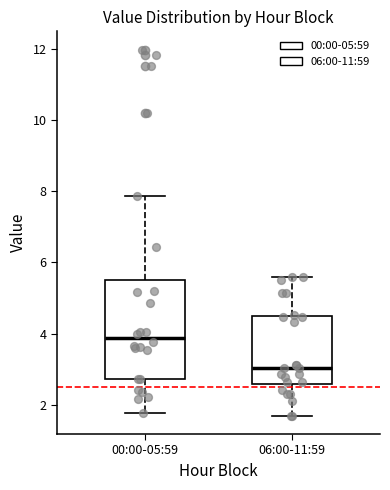

Where does the lower whisker of the box for 06:00-11:59 end on the y-axis? The values are not printed on the chart, so give them approximately, as read against the axis.

1.8